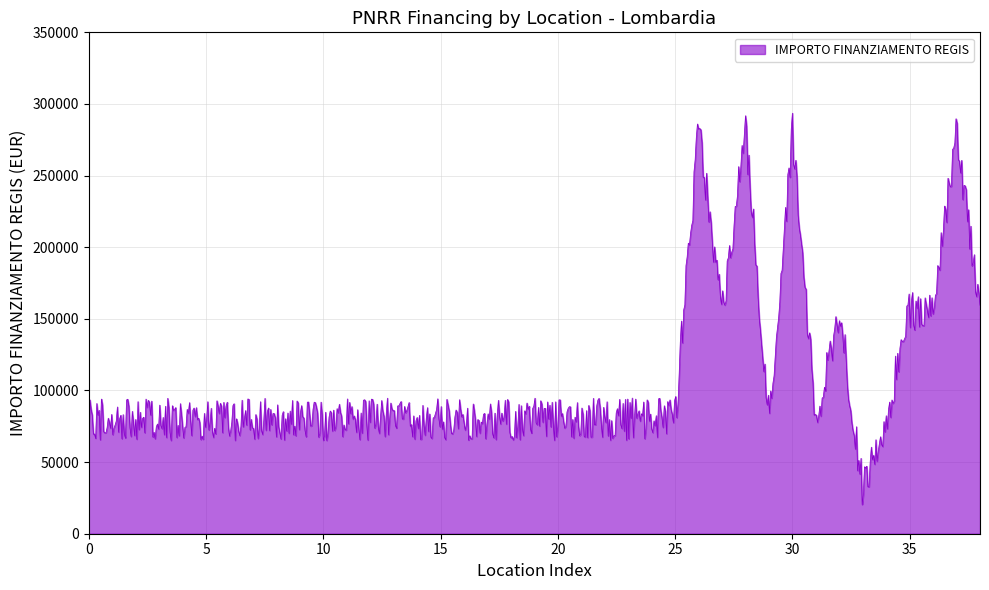

What is the difference between the maximum and minimum values?

273213.7